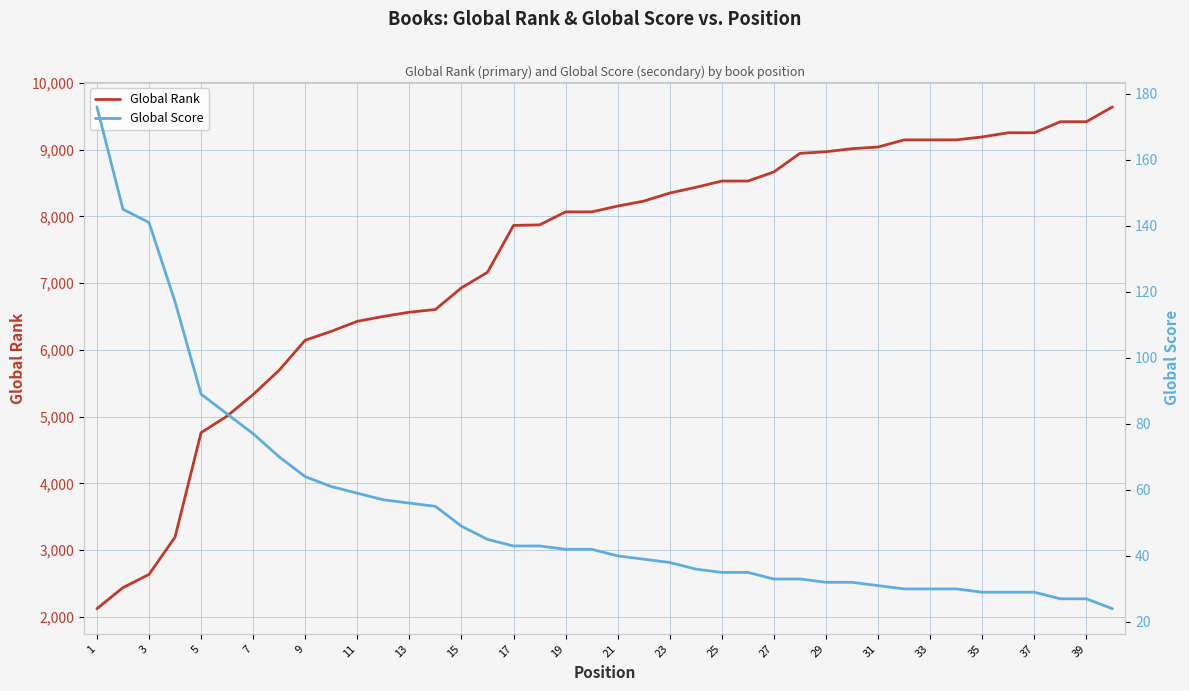

Which series has the widest spread of values?

Global Rank